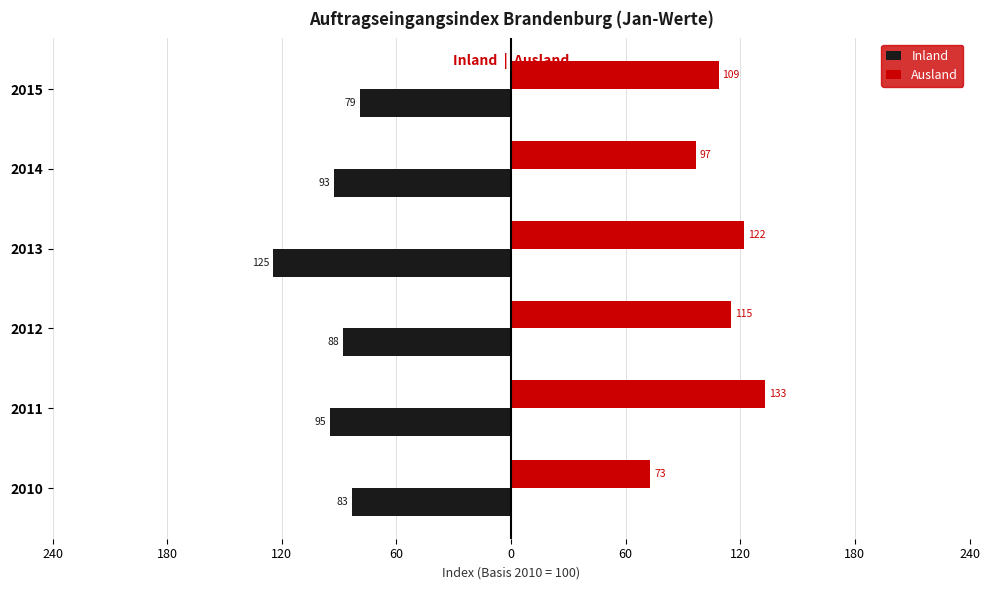

Does the chart contain stacked bars?

No